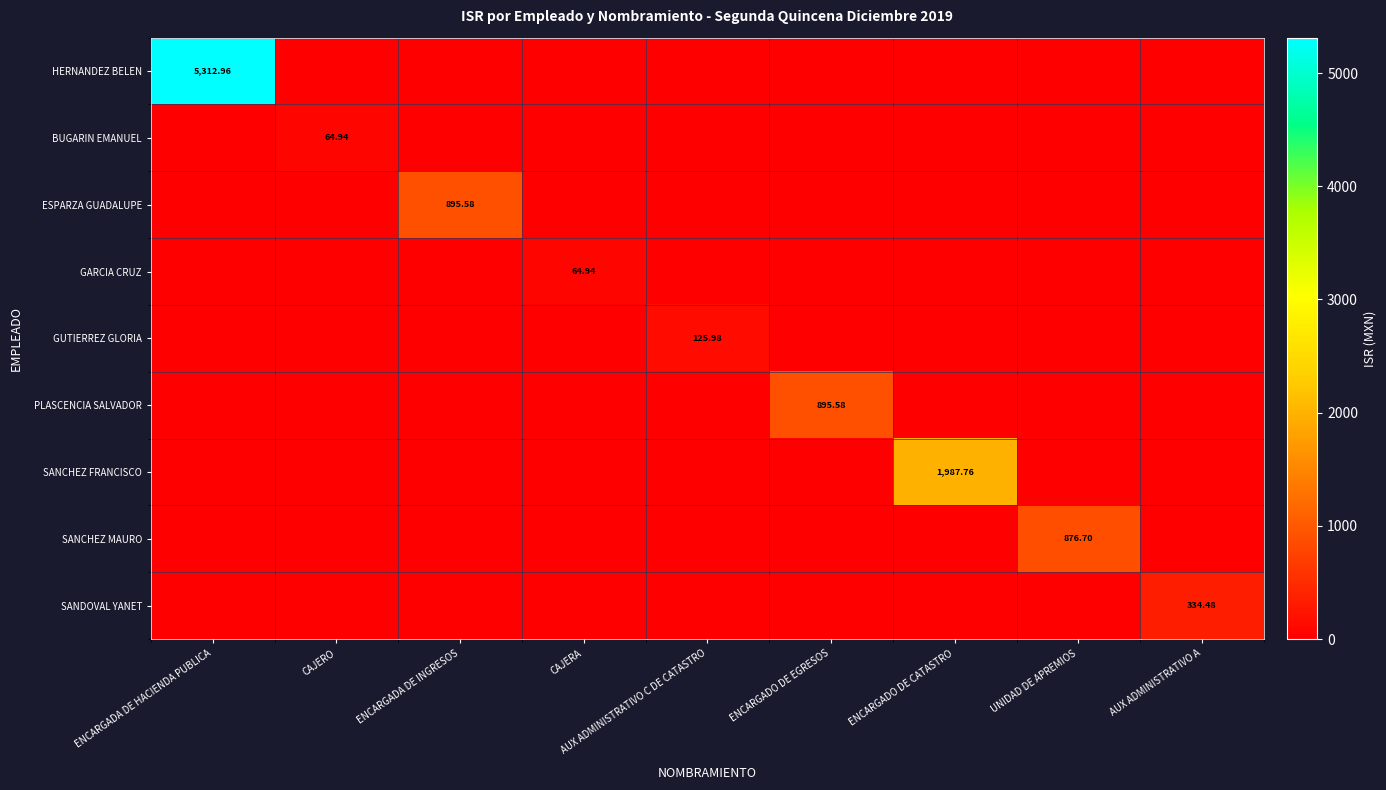

What is the sum of the HERNANDEZ BELEN values at ENCARGADA DE HACIENDA PUBLICA and AUX ADMINISTRATIVO C DE CATASTRO?

5313.0